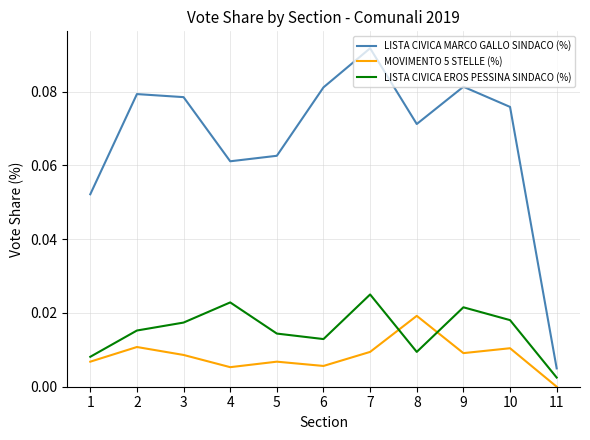

The LISTA CIVICA MARCO GALLO SINDACO (%) series shows 0.0 at 5. True or false?

False